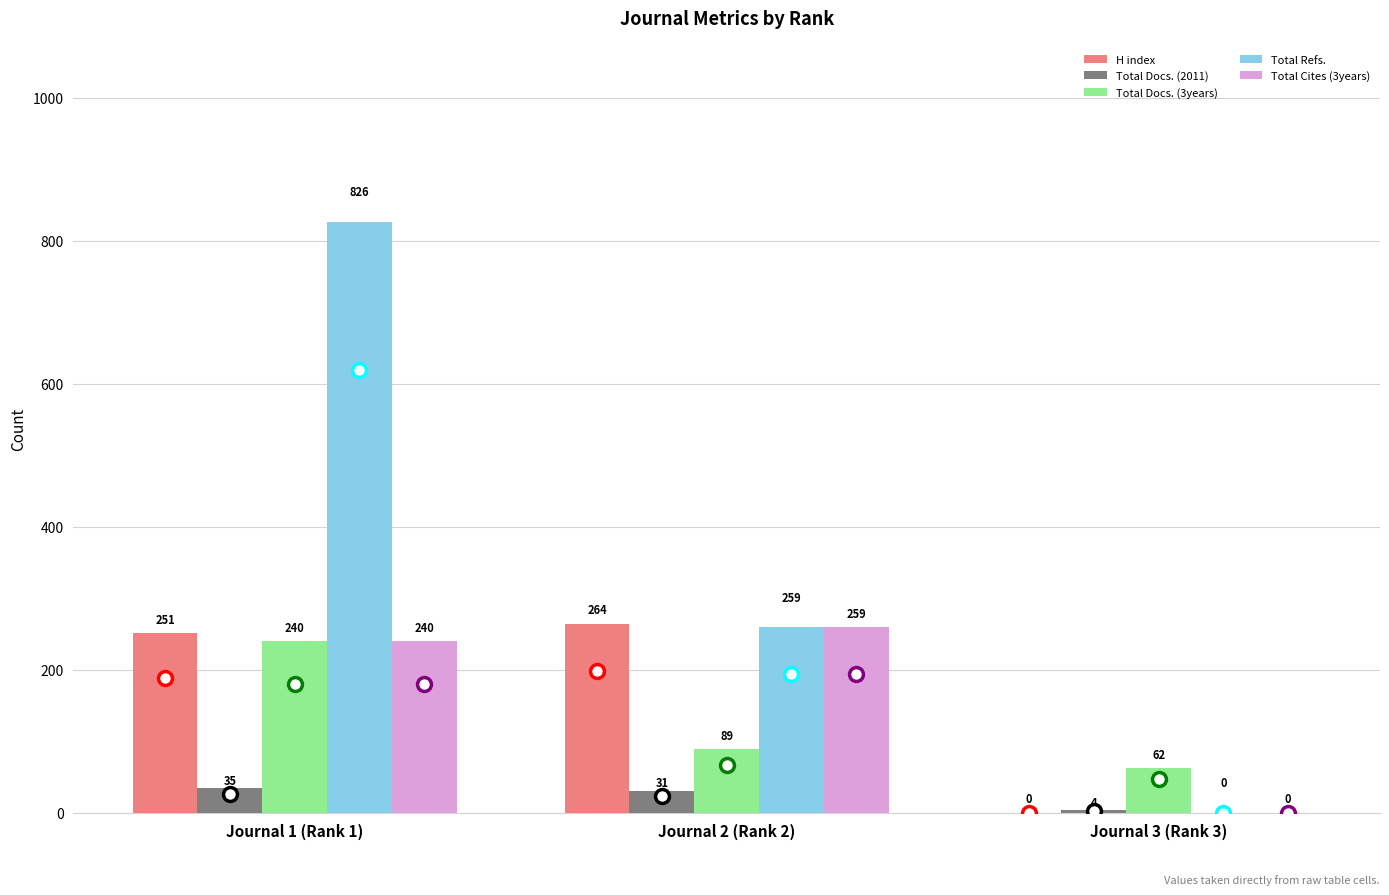

Where is Total Cites (3years) nearest to the value 129?

Journal 1 (Rank 1)